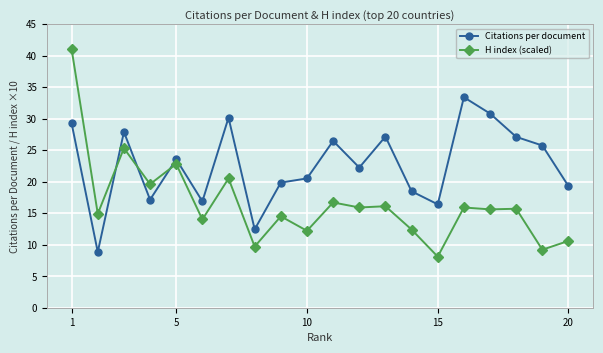

True or false: Citations per document and H index (scaled) intersect in this chart.

True